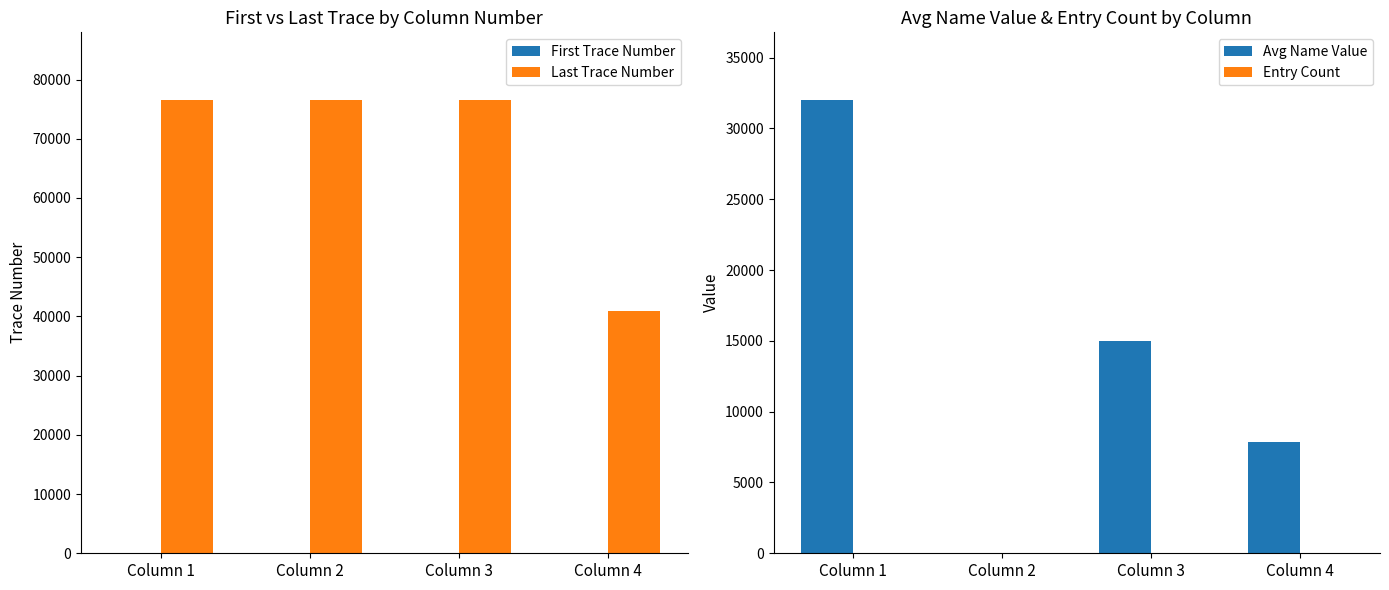

Which has a higher value, Column 2 or Column 1?

Column 2